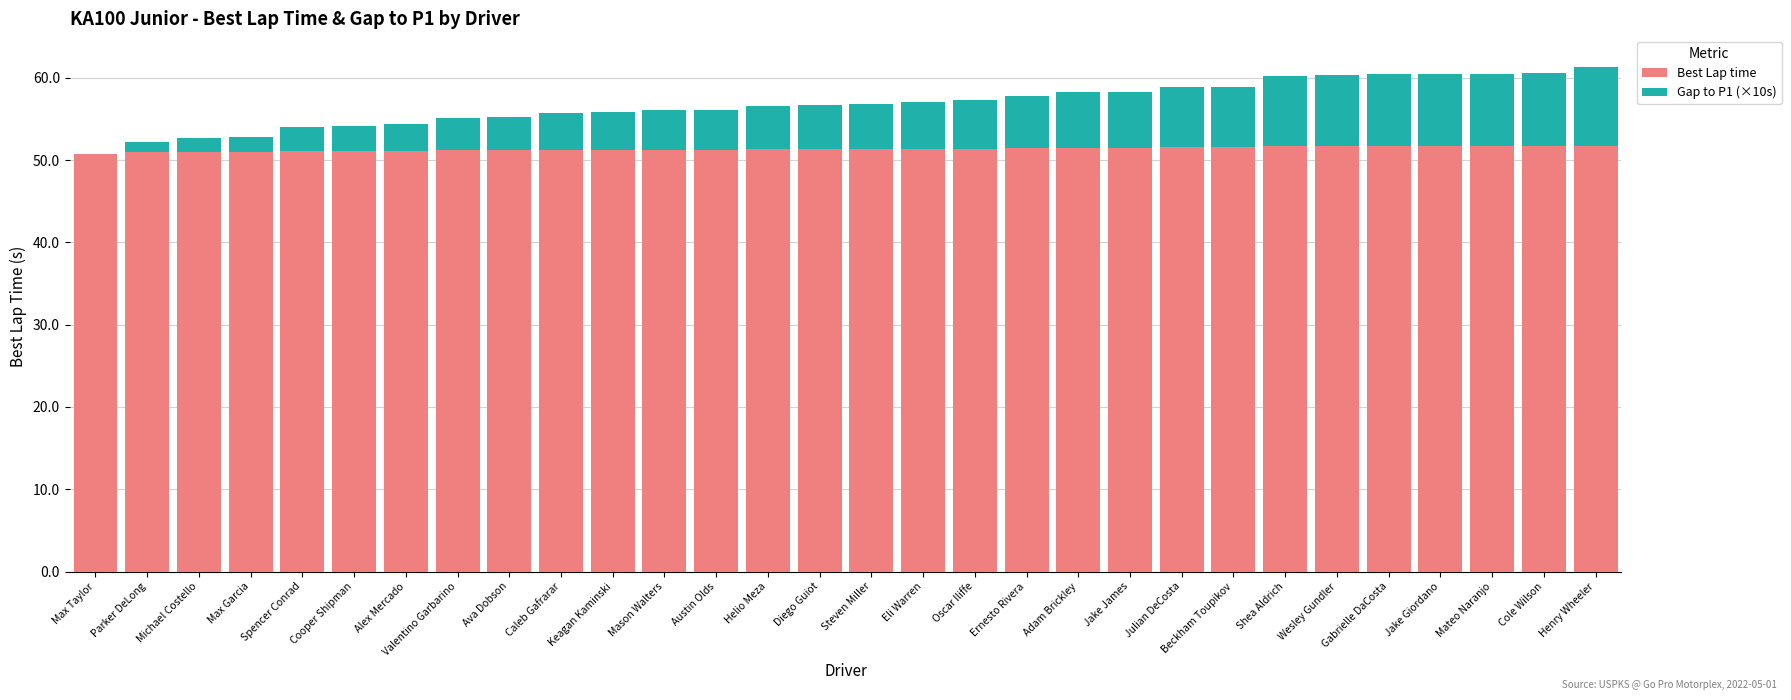

What is the total value across all series at Austin Olds?

56.1